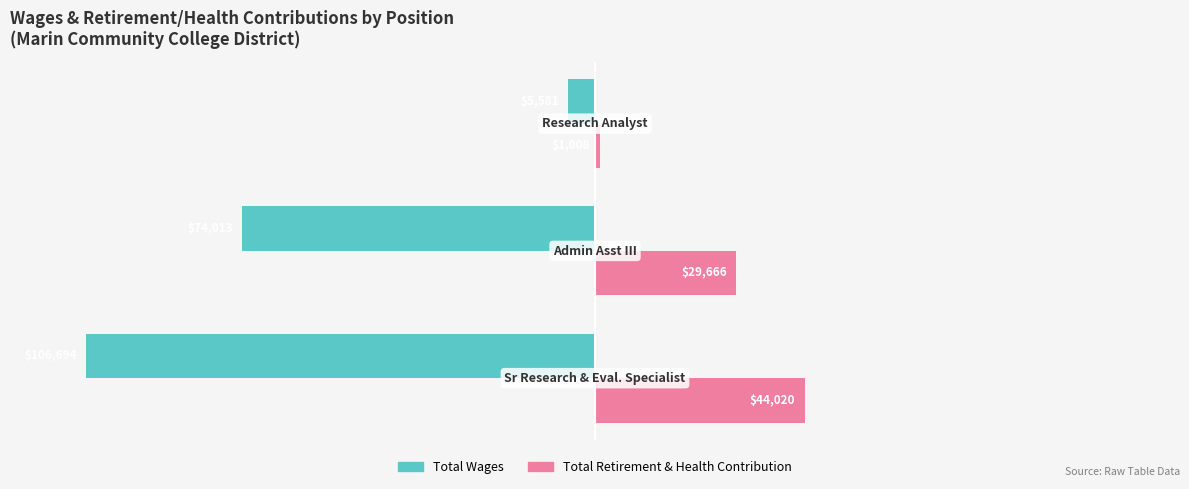

How many series are shown in this chart?

2